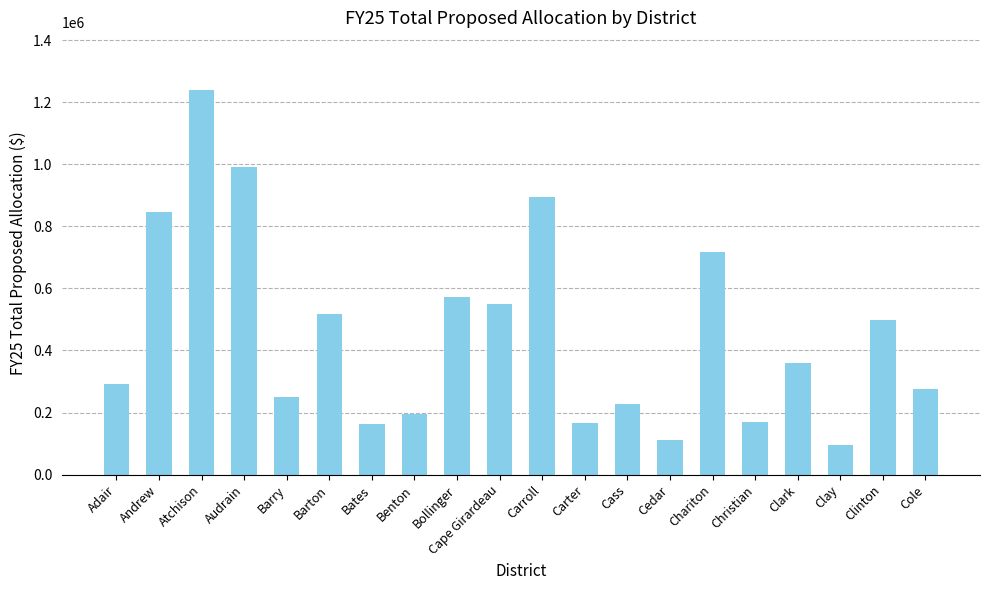

What is the approximate value at Atchison?

1239069.9